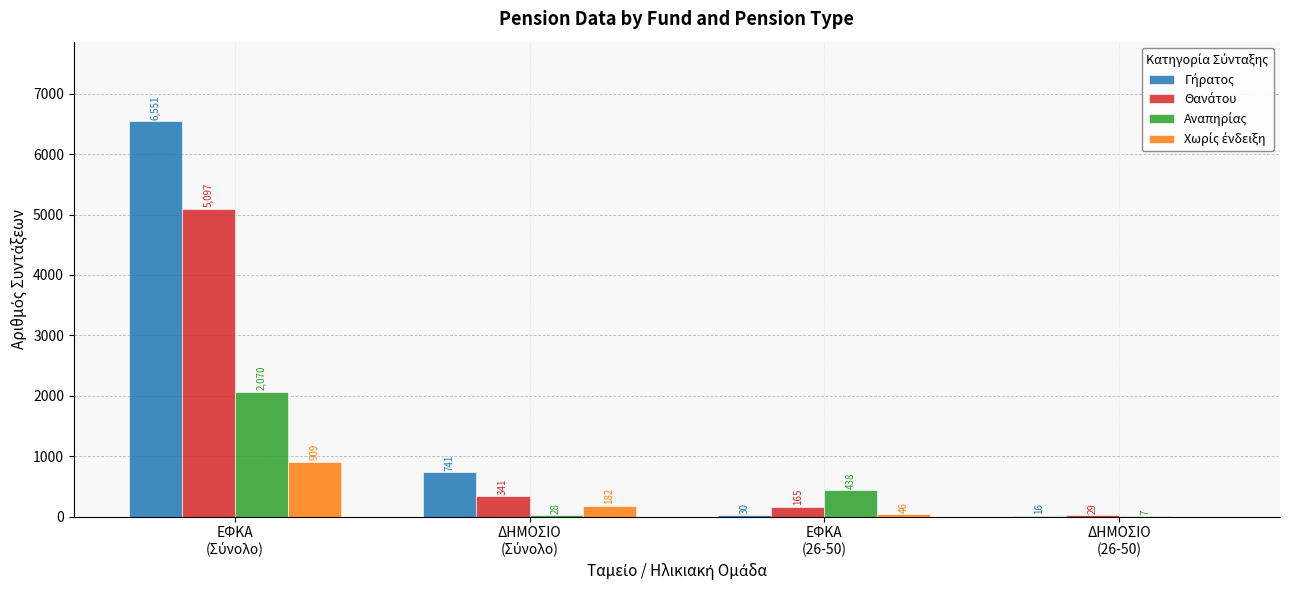

What is the maximum value shown in the chart?

6551